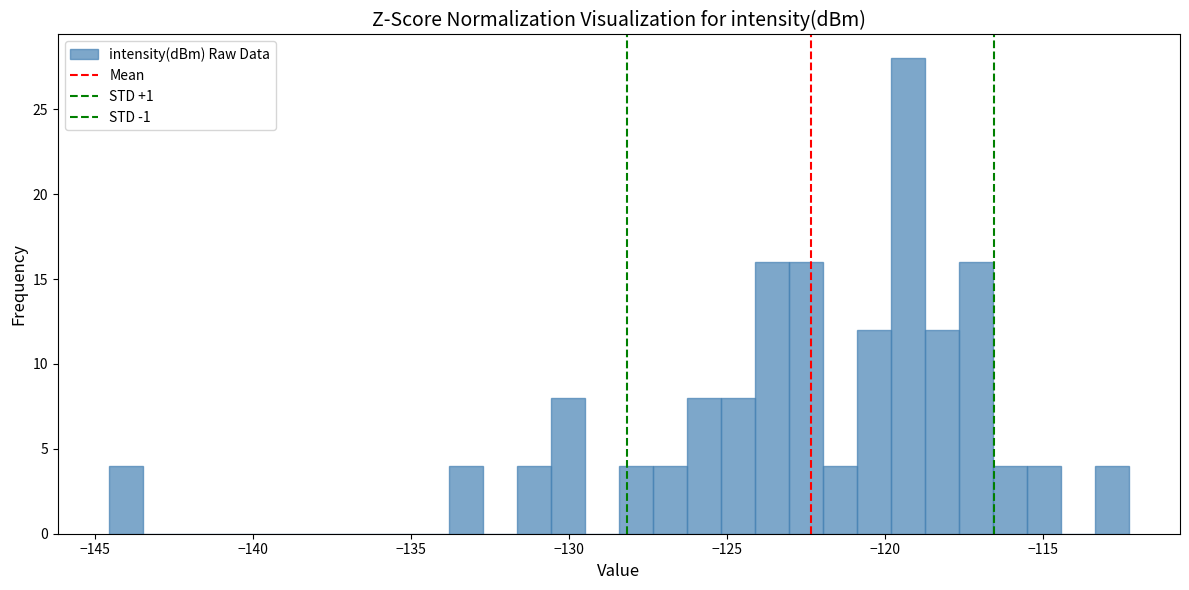

Read against the x-axis, roughly where is the centre of the tallest bar?

-119.5